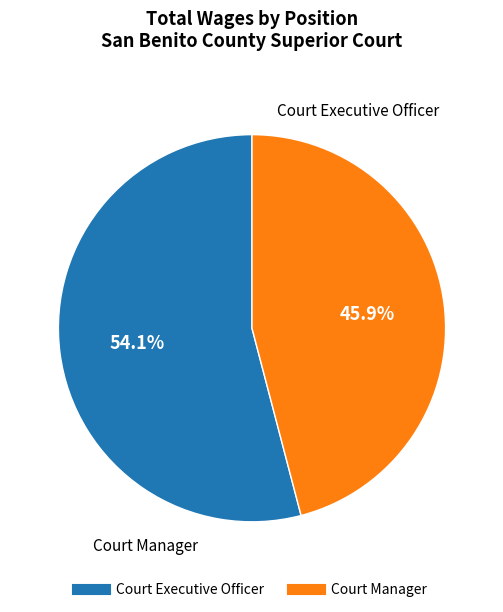

What is the majority slice?

Court Executive Officer